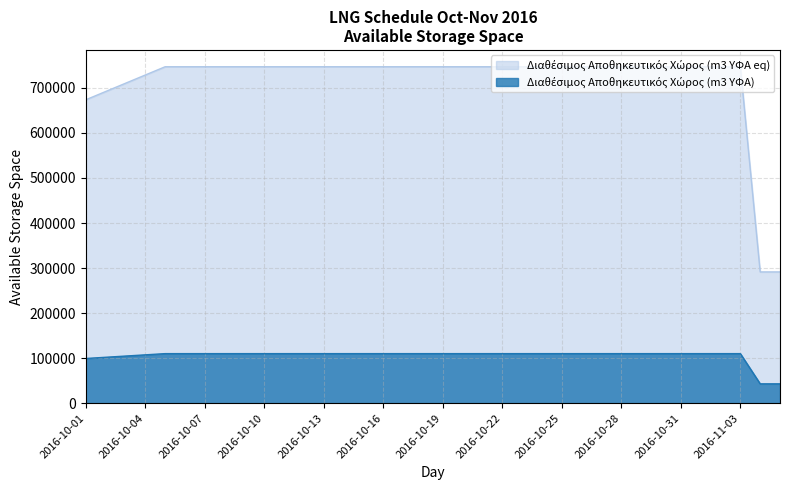

Which category has the lowest value across all series?

2016-11-04